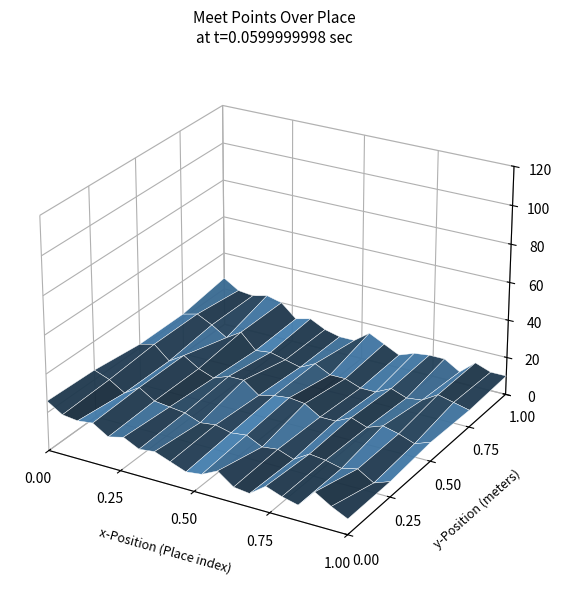

Approximately how many times larger is the value at 11 compared to 6?

0.8